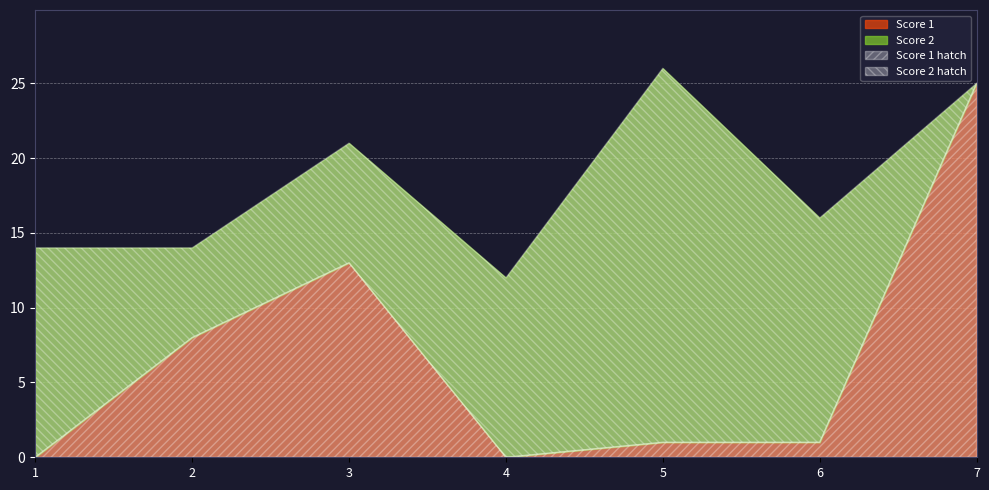

In Score 2, how many points are lower than both neighbors (excluding endpoints)?

1